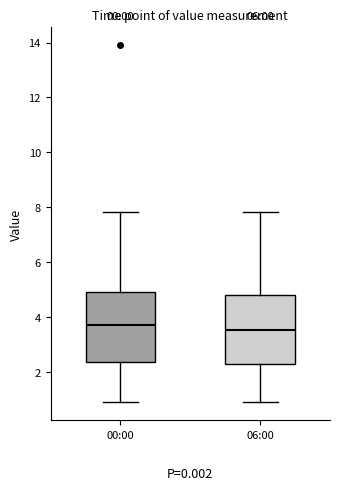

Where does the upper whisker of the box for 00:00 end on the y-axis? The values are not printed on the chart, so give them approximately, as read against the axis.

7.8